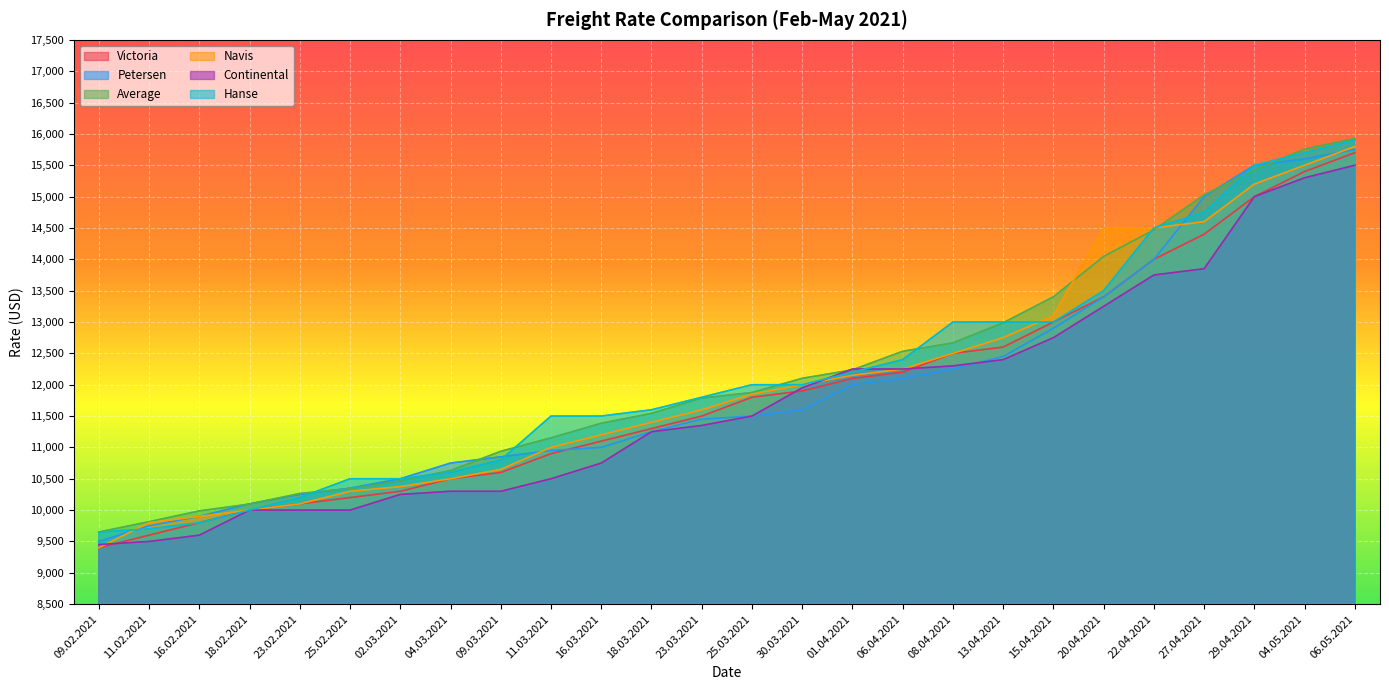

What is the spread (max minus min) of values at 11.03.2021?

1000